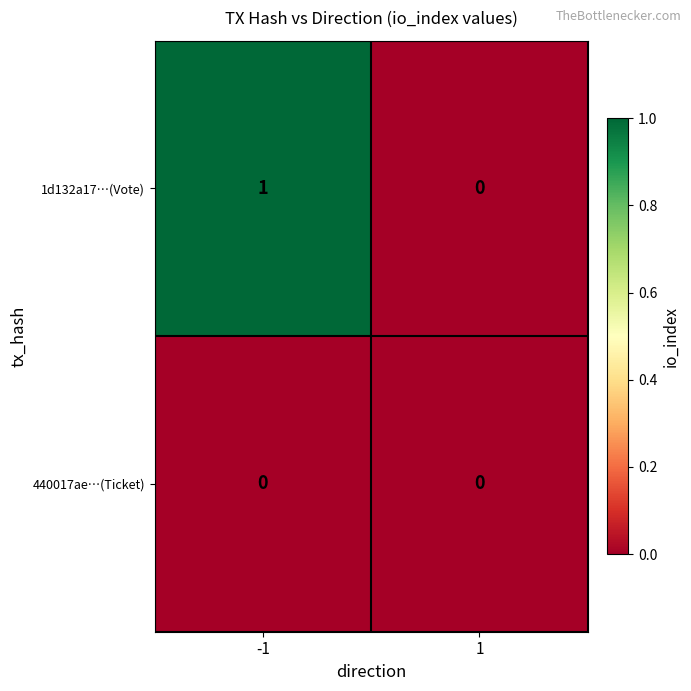

How many categories are shown in the chart?

2